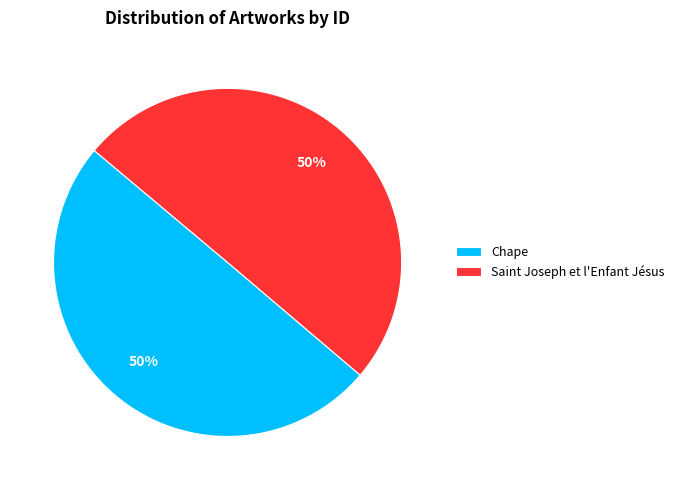

Is the sum of Saint Joseph et l'Enfant Jésus and Chape greater than half?

Yes